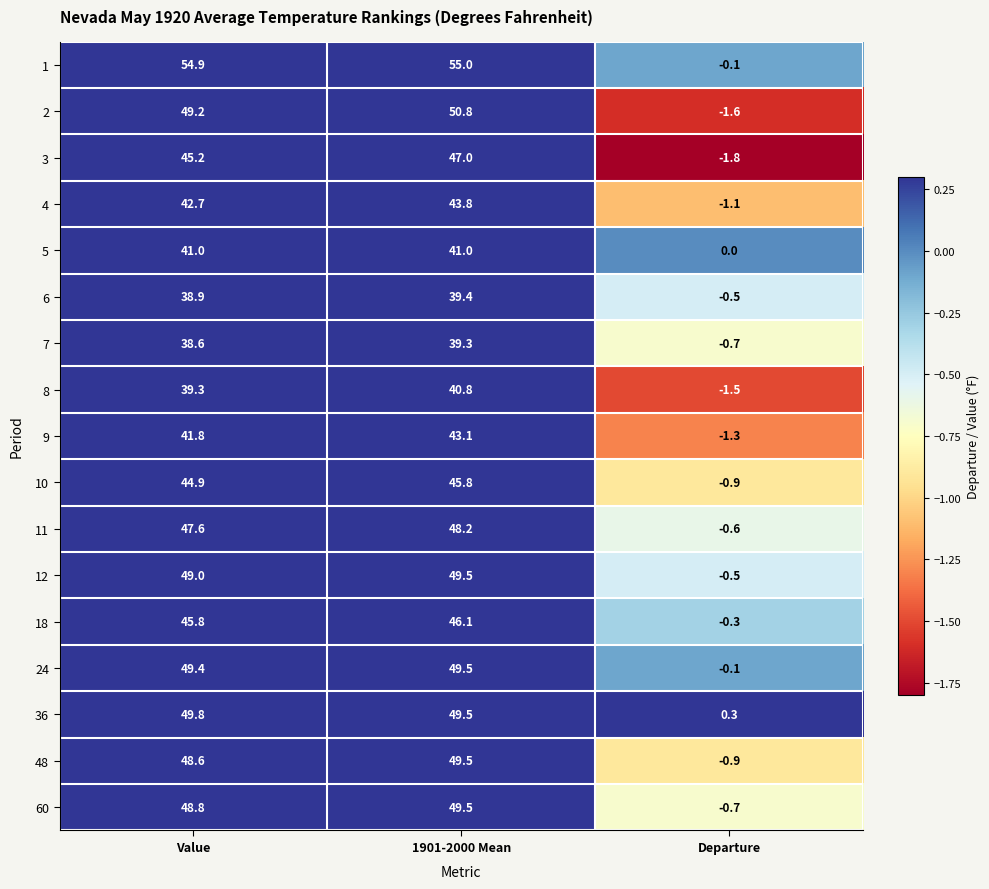

At which label is 12 closest to 24?

Departure